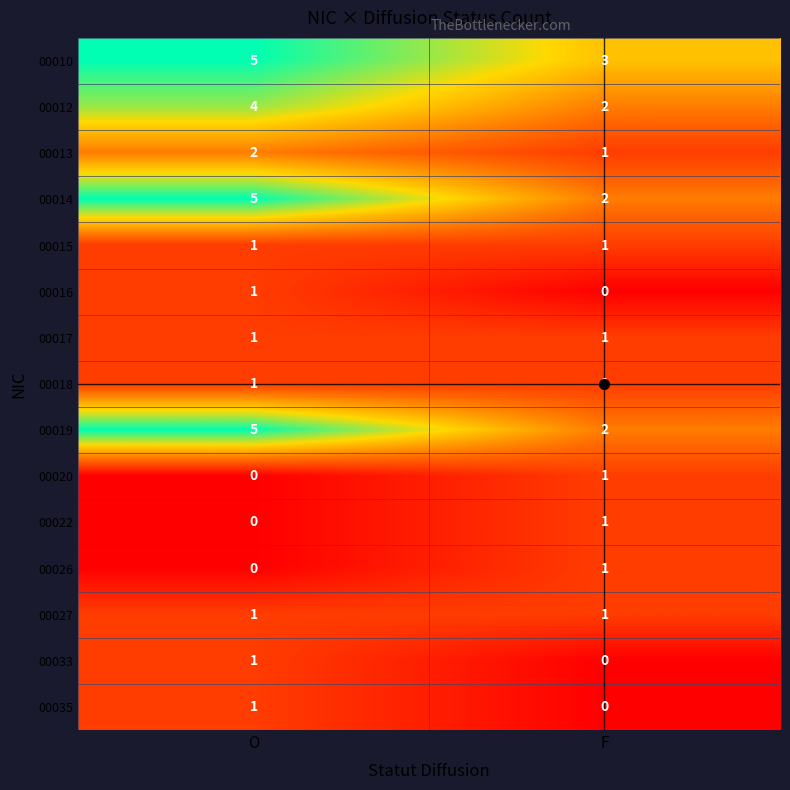

At which category is the sum across all series the highest?

O